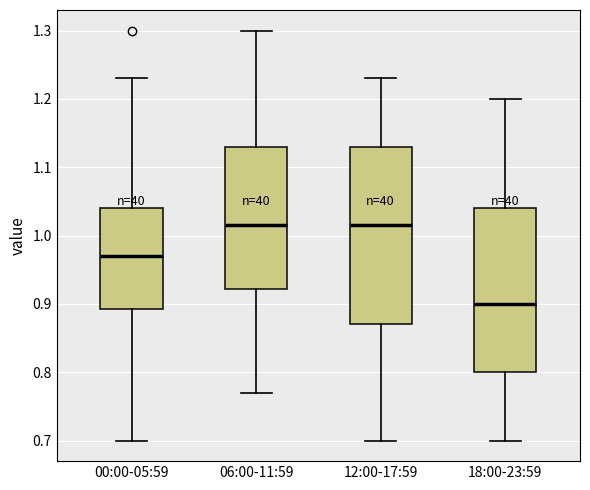

Comparing the boxes themselves (not the whiskers), which one is the tallest?

12:00-17:59